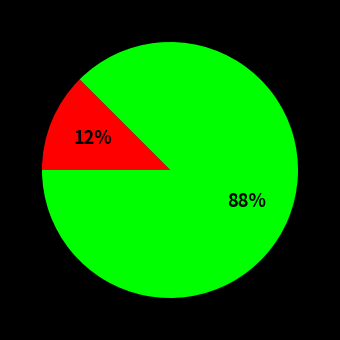

Is there a majority slice in this chart?

Yes